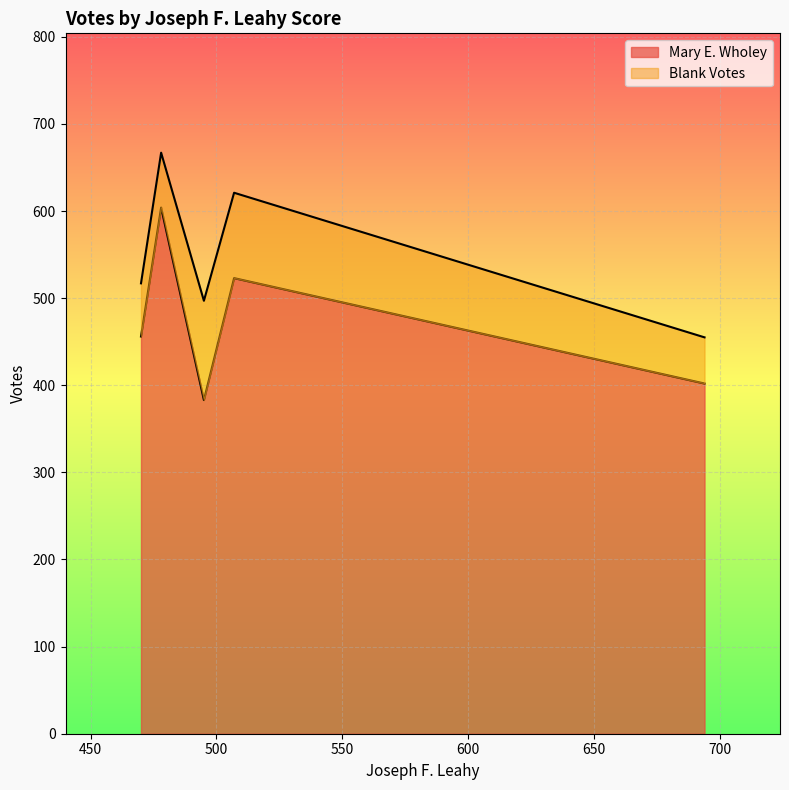

Rank the categories by Mary E. Wholey value from highest to lowest.

478, 507, 470, 694, 495